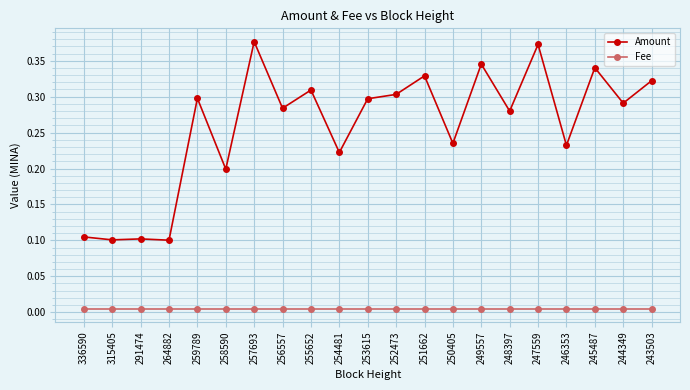

List the series in order of their peak value, highest first.

Amount, Fee